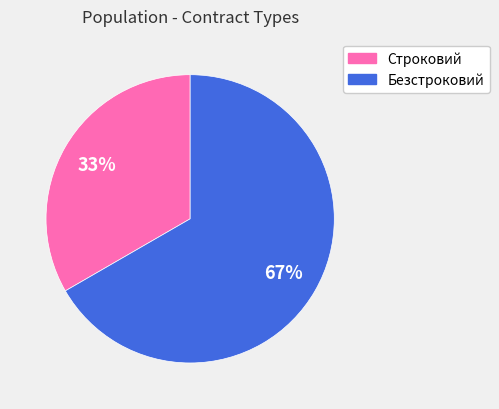

Between Строковий and Безстроковий, which is larger?

Безстроковий